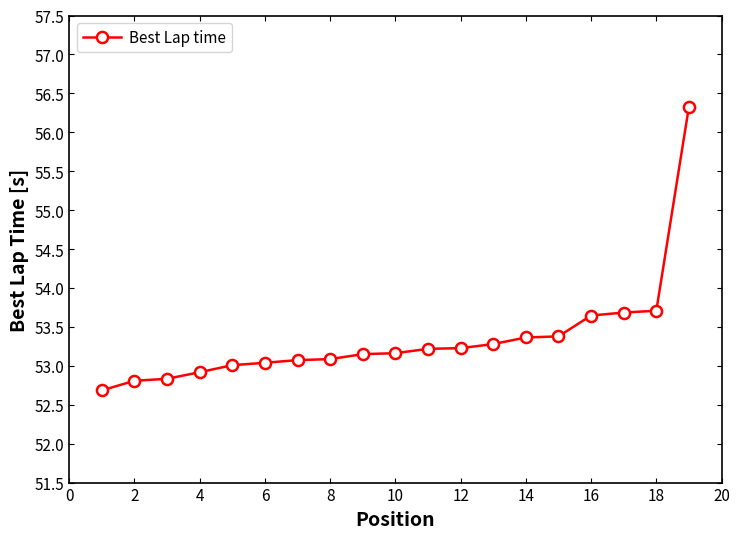

What is the value of the 4th point from the left?

52.9